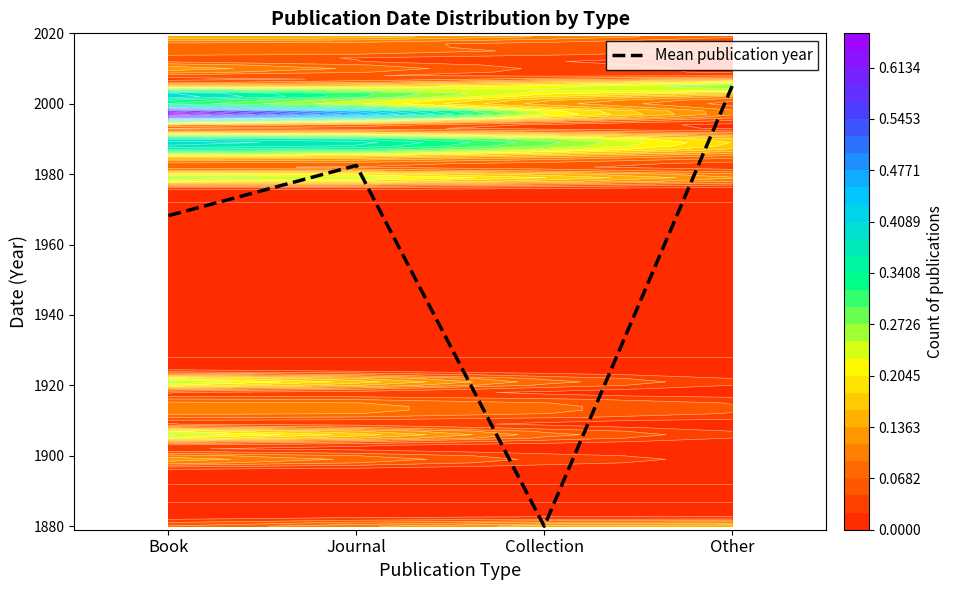

Rank the categories by value from lowest to highest.

Collection, Book, Journal, Other